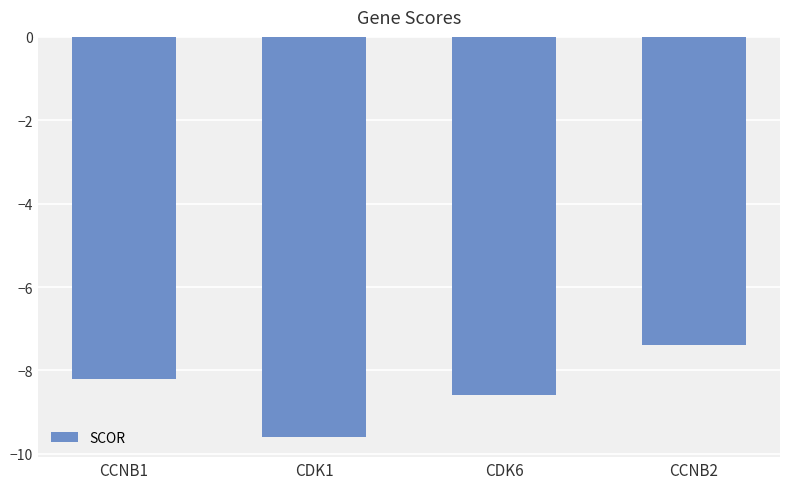

Which label corresponds to the largest value in the chart?

CCNB2